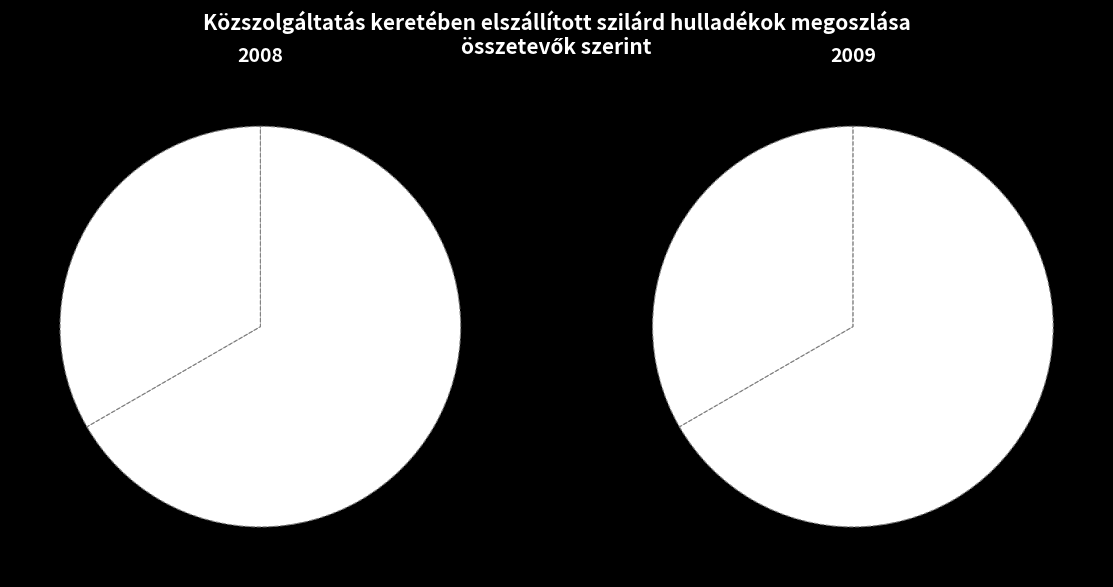

How many segments does this pie chart have?

2